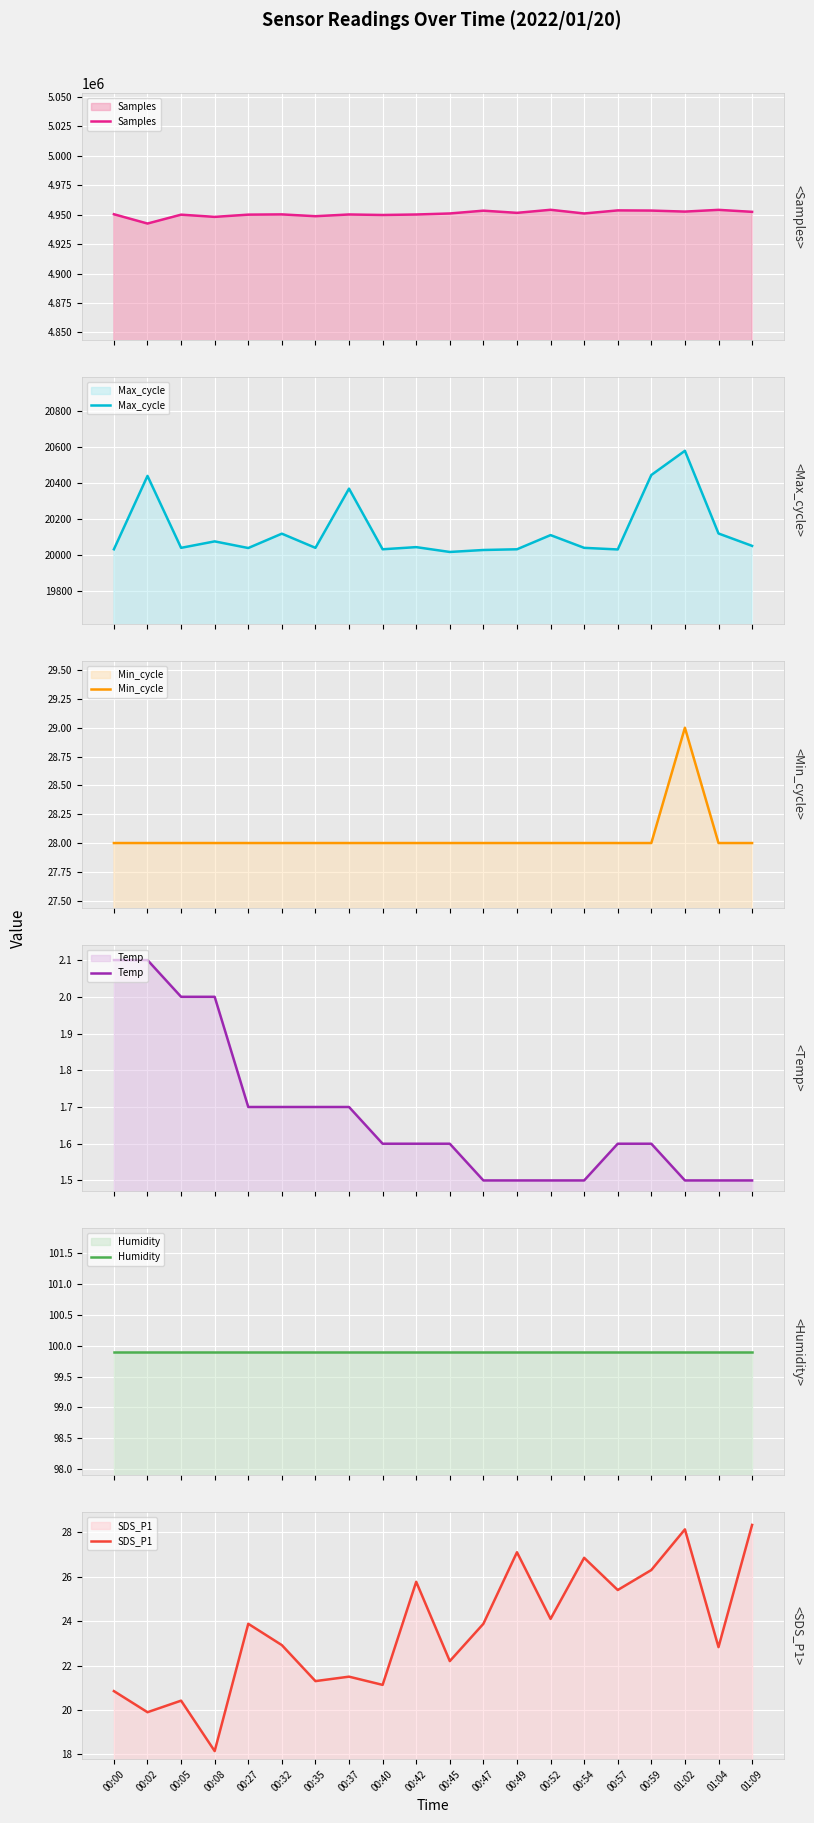

Is it true that Temp equals 2.1 at 00:00?

True